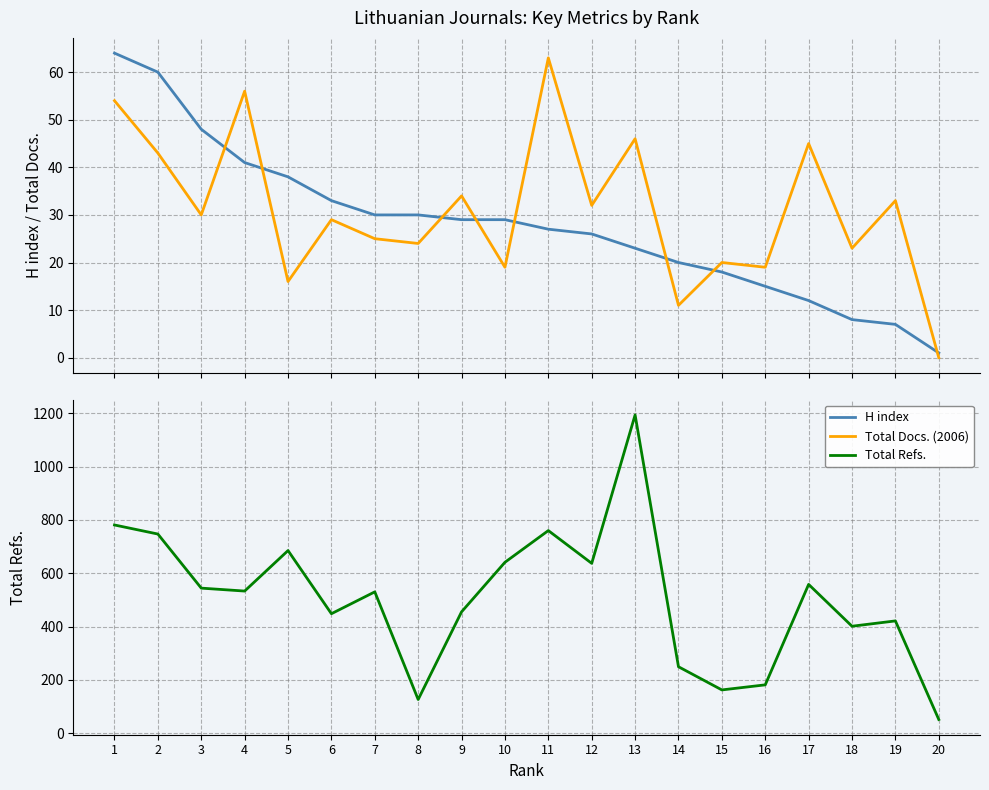

Rank the series at 5 from lowest to highest value.

Total Docs. (2006), H index, Total Refs.